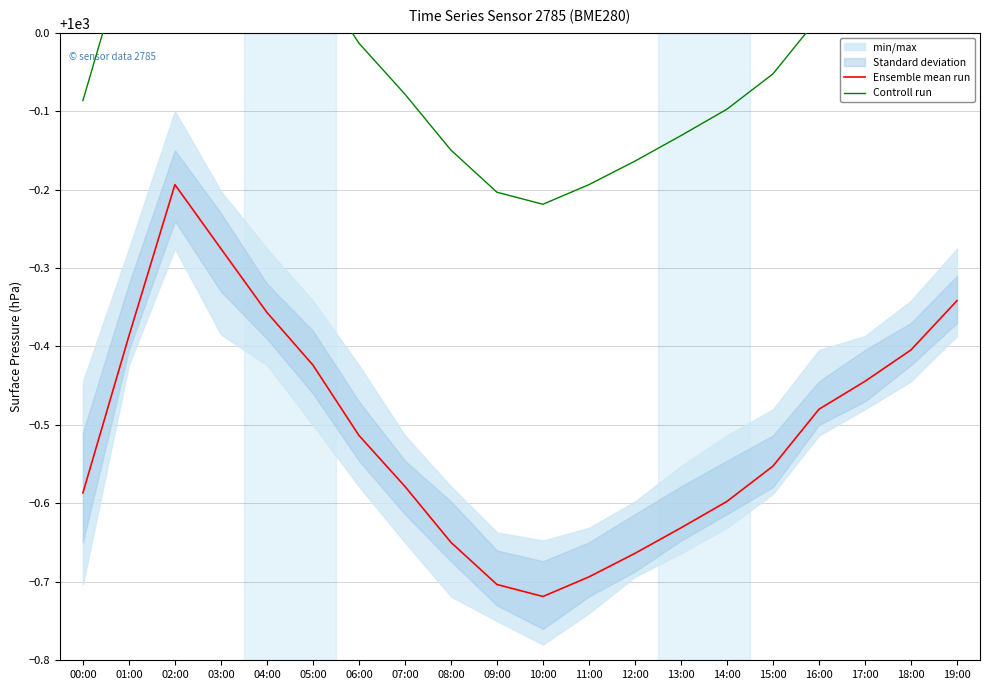

True or false: Controll run and Ensemble mean run intersect in this chart.

False